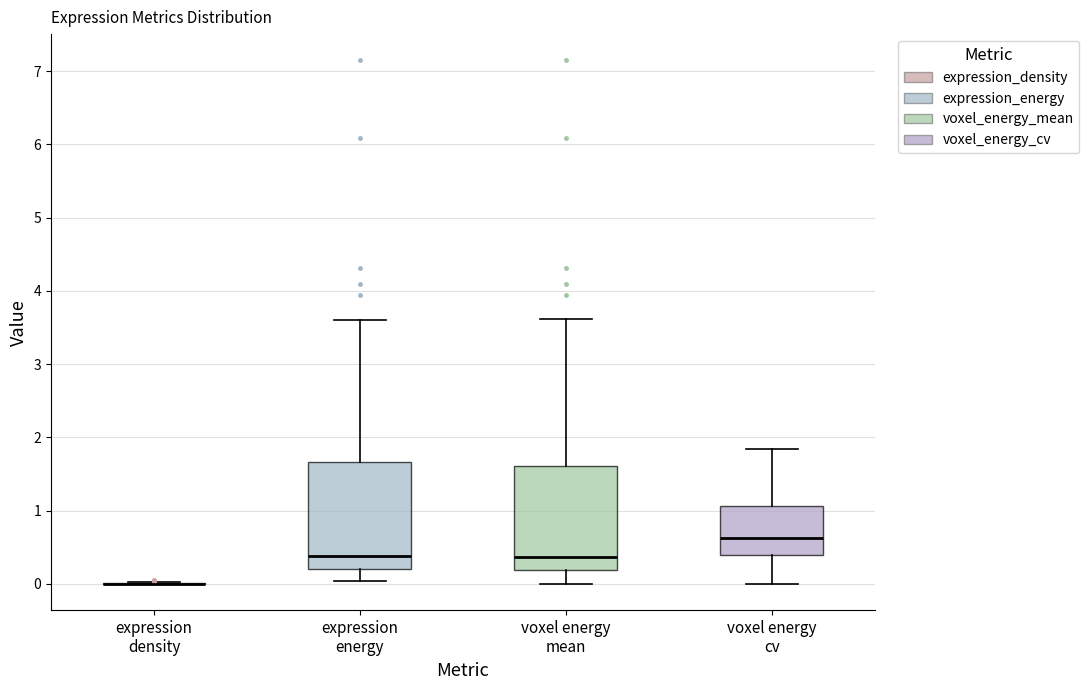

Where does the upper whisker of the box for voxel energy mean end on the y-axis? The values are not printed on the chart, so give them approximately, as read against the axis.

3.6